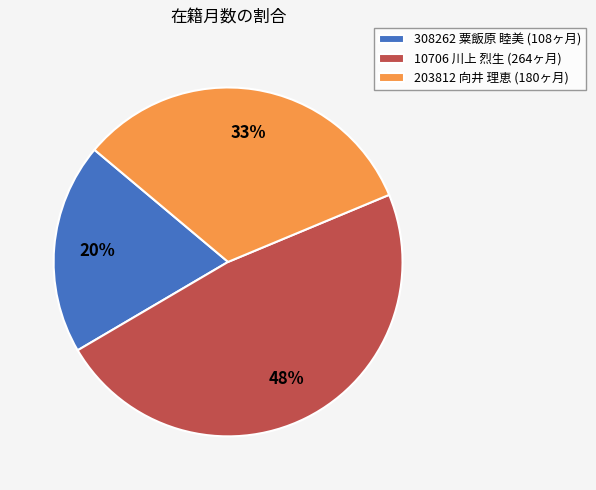

Do 203812 向井 理恵 and 10706 川上 烈生 together represent more than half of the pie?

Yes